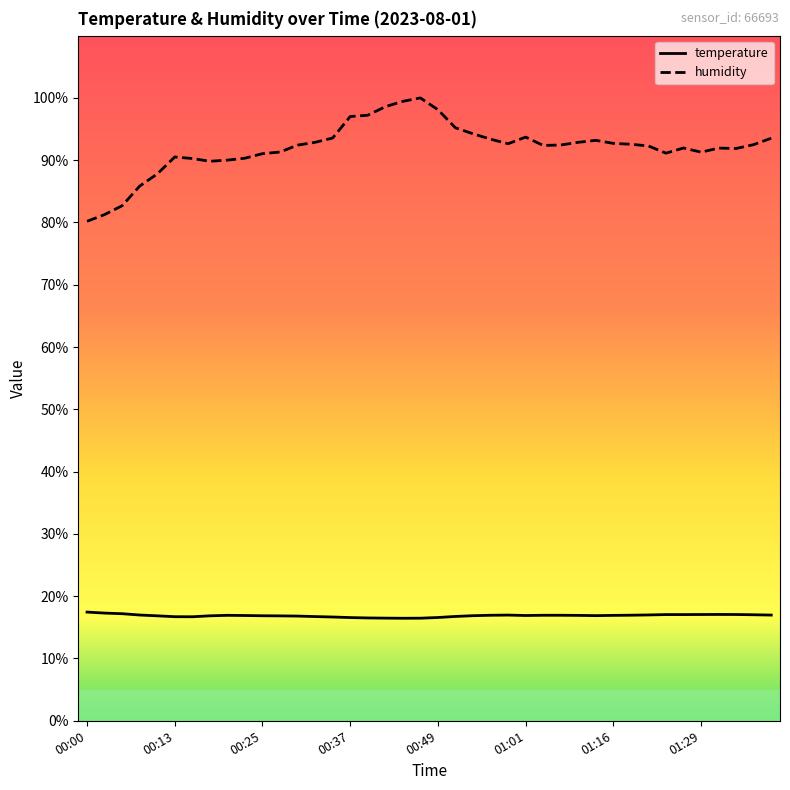

True or false: temperature and humidity intersect in this chart.

False